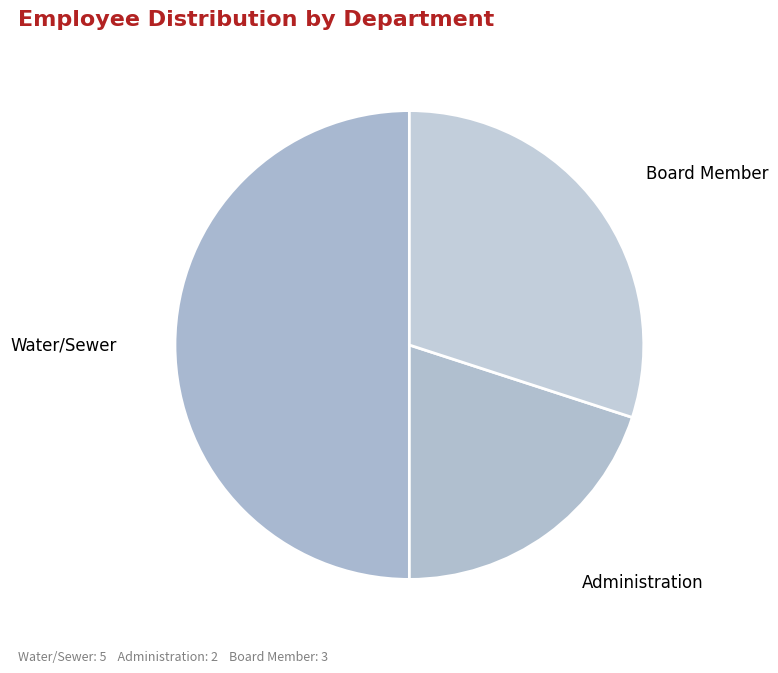

Combined, do Water/Sewer and Administration account for over 50%?

Yes